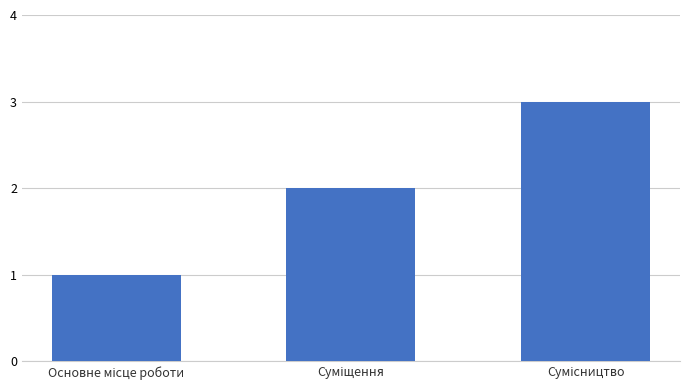

What is the sum of all values?

6